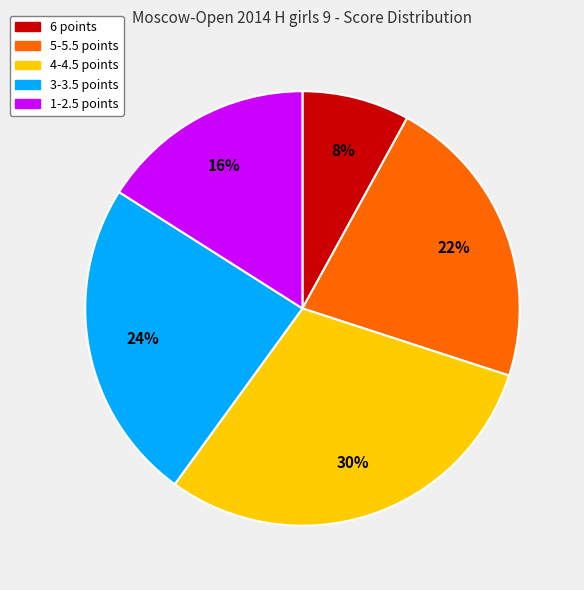

Is there a majority slice in this chart?

No